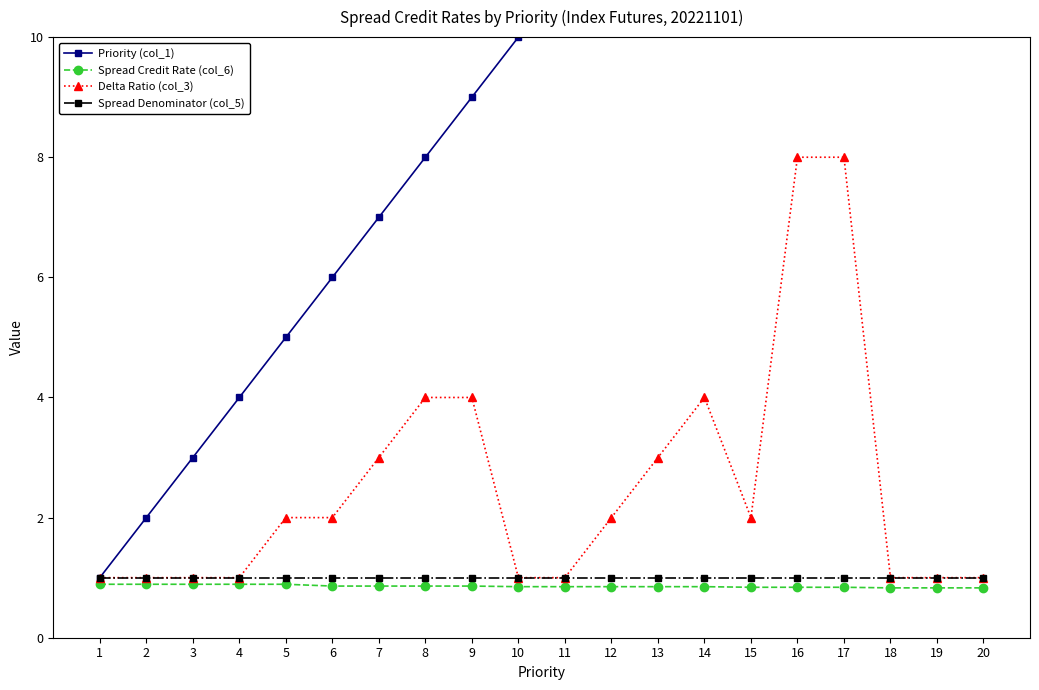

Read the Spread Credit Rate (col_6) value at 4.

0.9